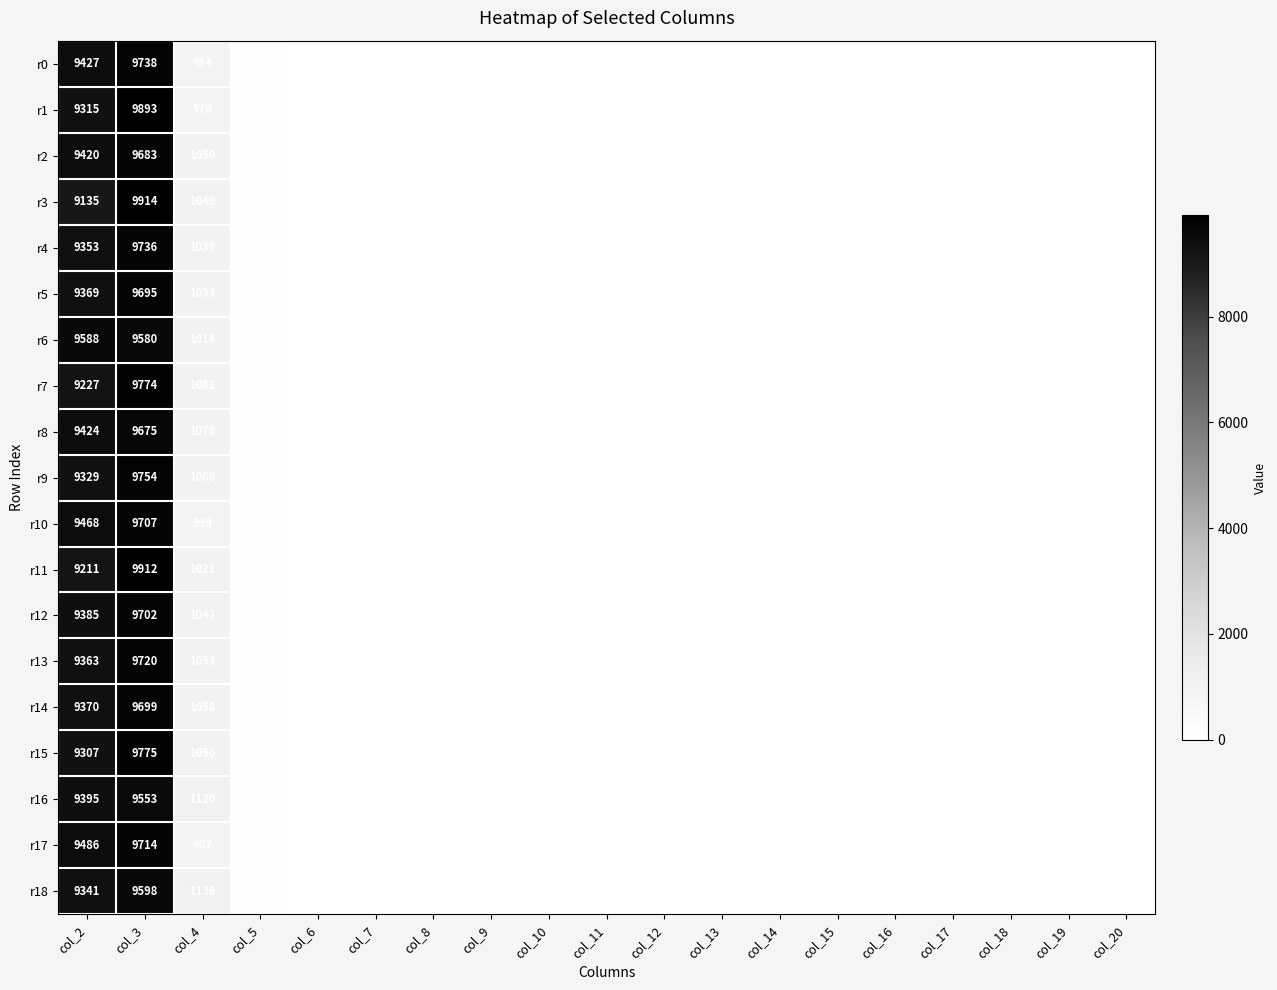

What is the sum of the r1 values at col_4 and col_6?

977